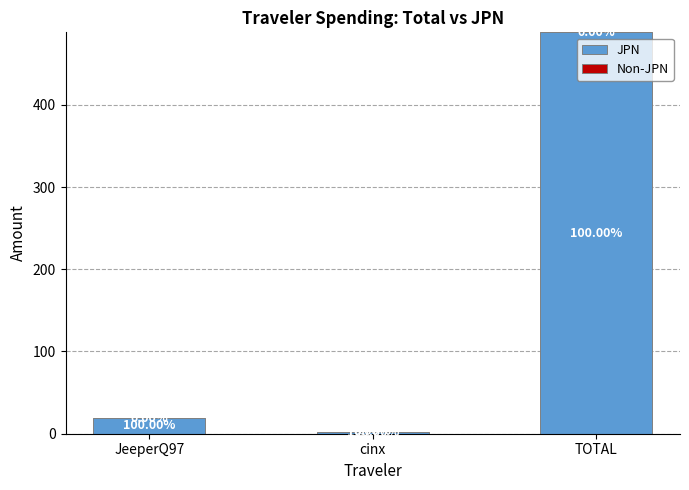

How many bars are there in total?

3